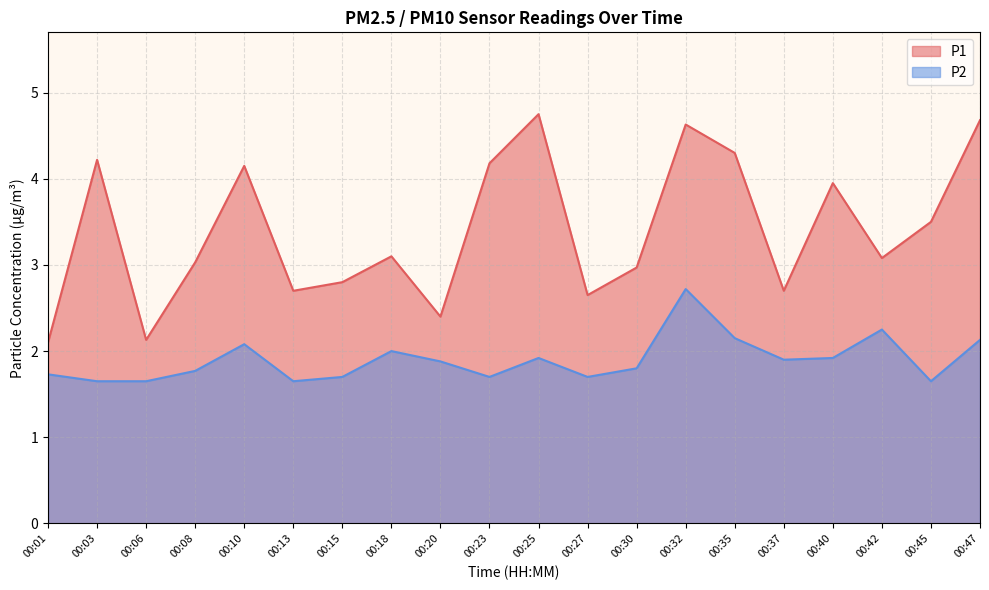

What is the approximate value of P1 at 00:25?

4.8